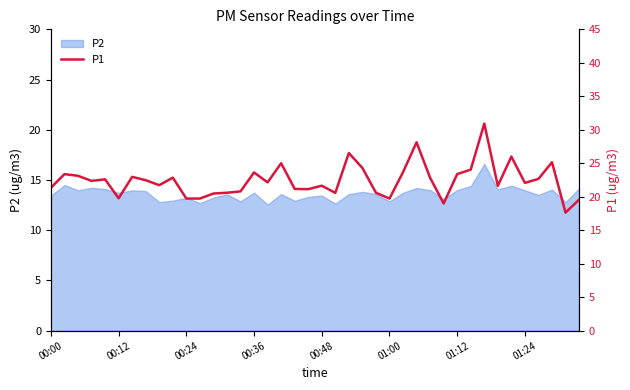

What is the sum of all values?

897.1